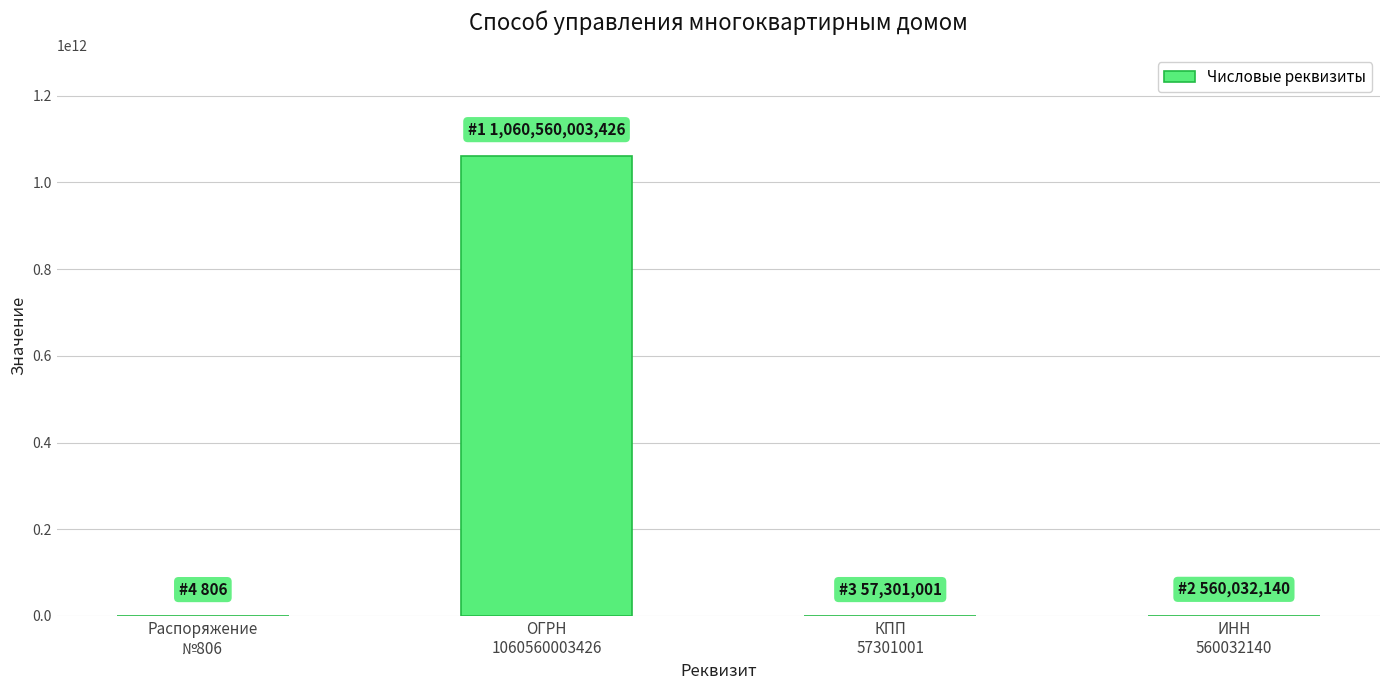

What is the sum of all values?

1061177337373